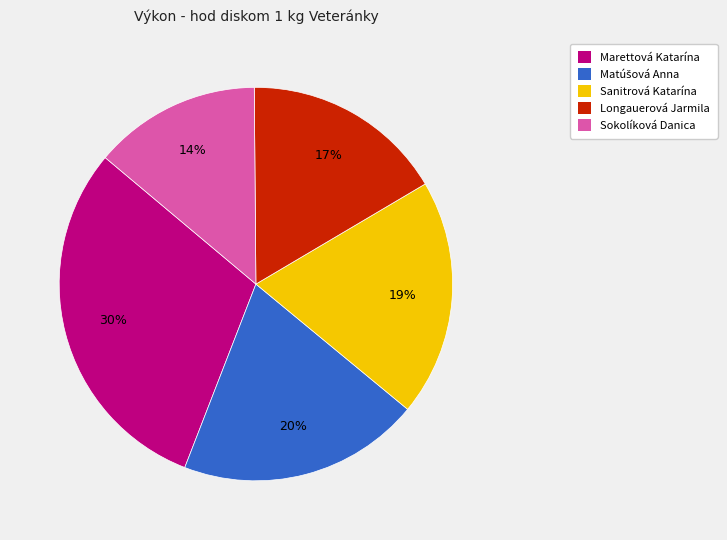

How many slices are in this pie chart?

5